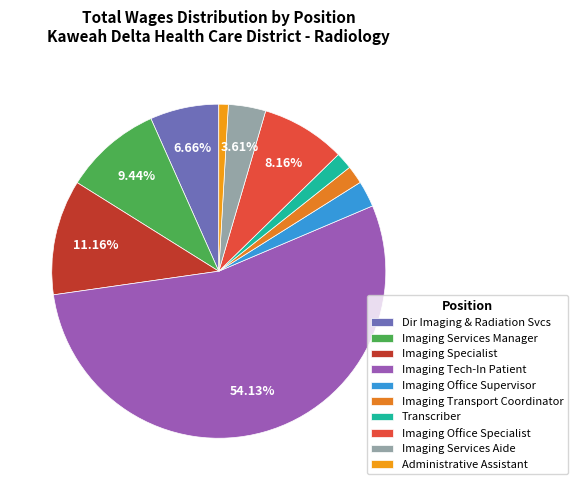

Count the number of slices in the pie.

10